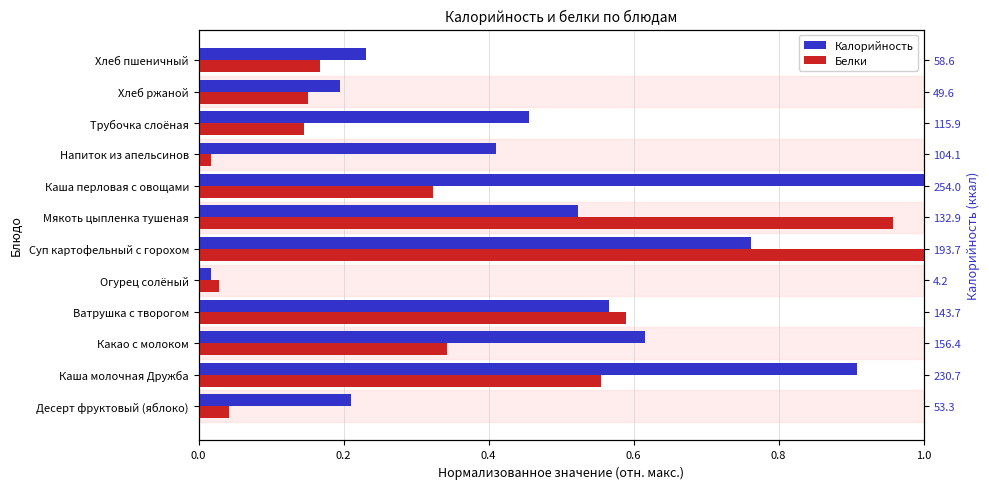

Which series has the largest total across all categories?

Калорийность